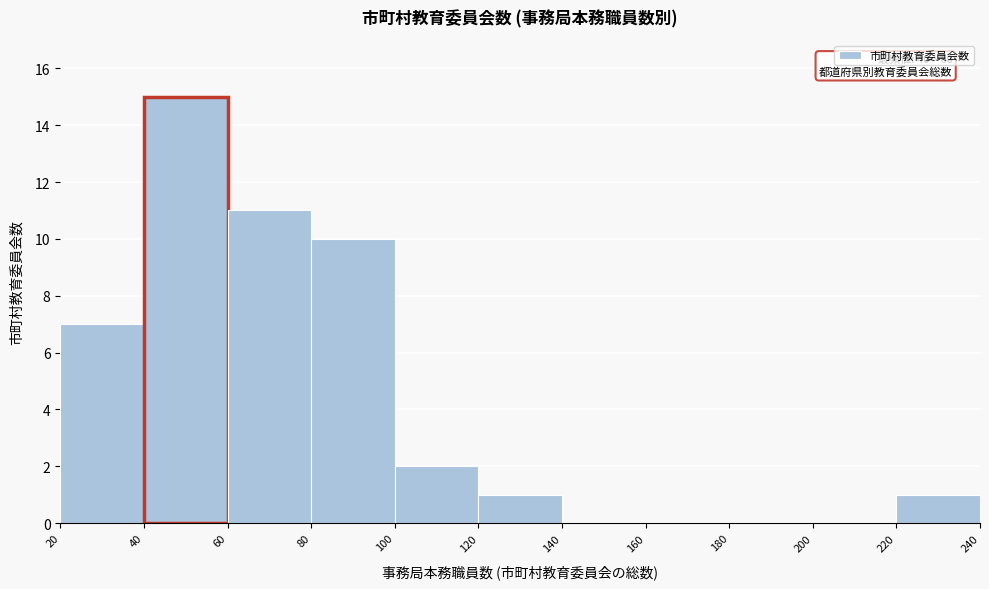

Over which range of the x-axis is the bar tallest?

40 to 60